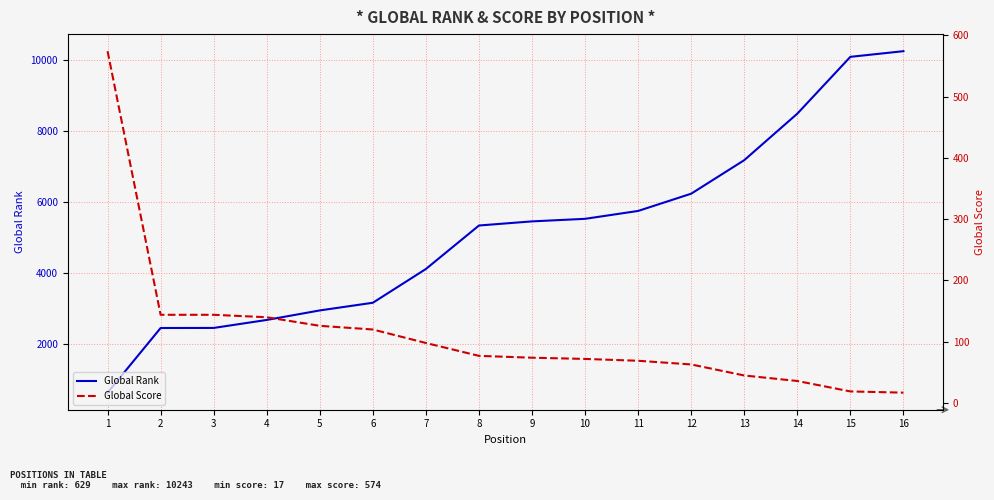

Reading right to left, extract all data points from this chart.

Global Rank: 10243	10084	8484	7175	6231	5745	5523	5451	5335	4111	3160	2944	2676	2451	2449	629
Global Score: 17	19	36	45	63	69	72	74	77	98	120	126	140	144	144	574